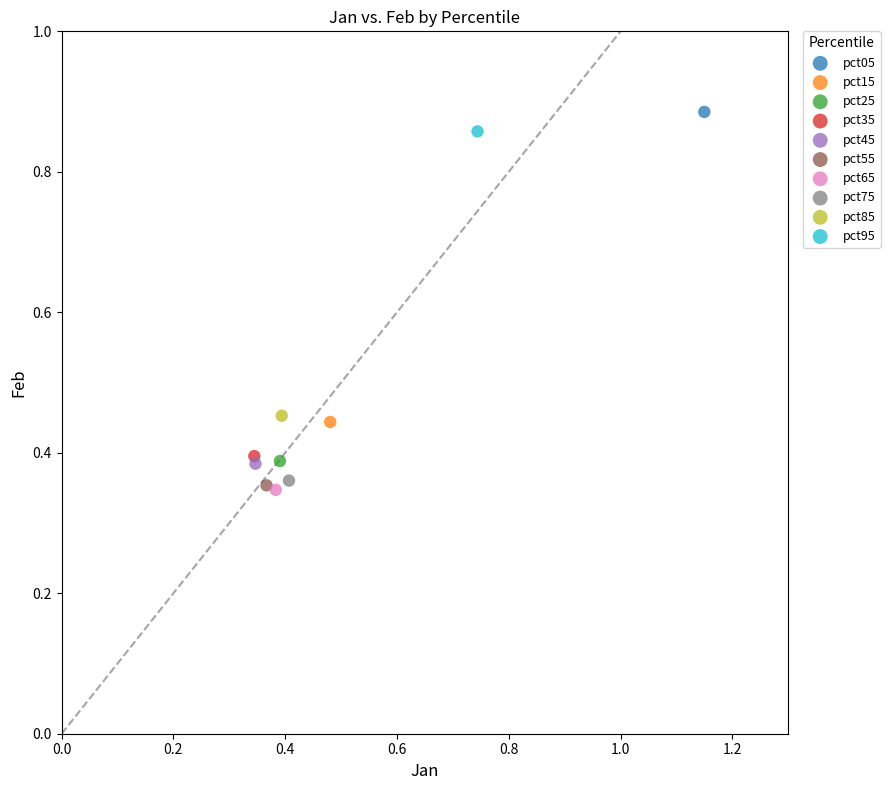

What are all the series names shown in the legend?

pct05, pct15, pct25, pct35, pct45, pct55, pct65, pct75, pct85, pct95